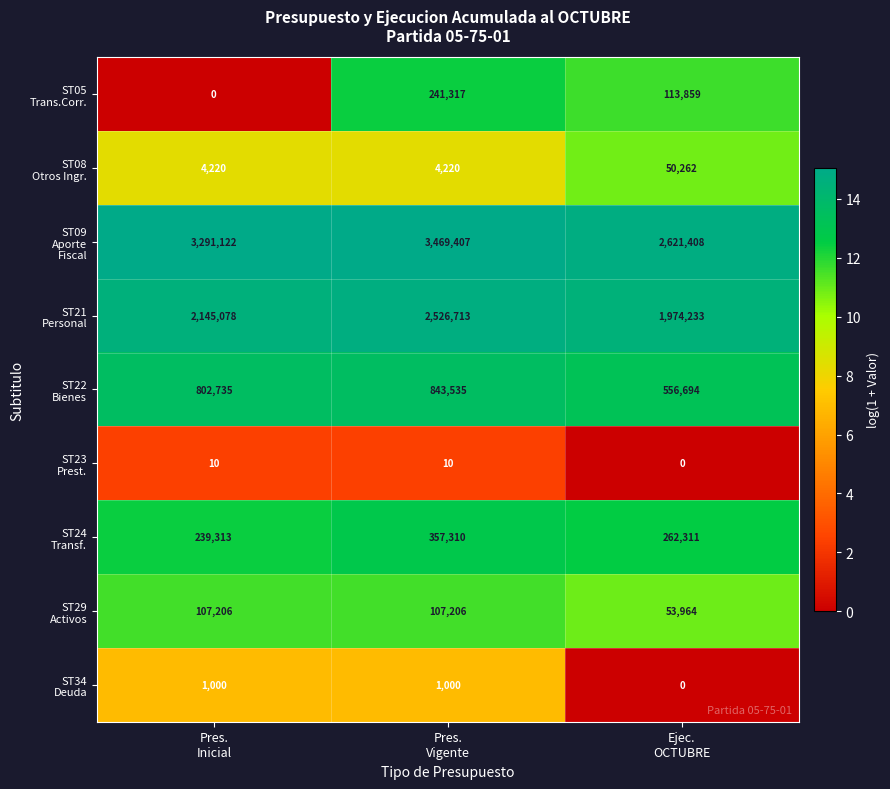

At how many categories does at least one series exceed 842118?

3